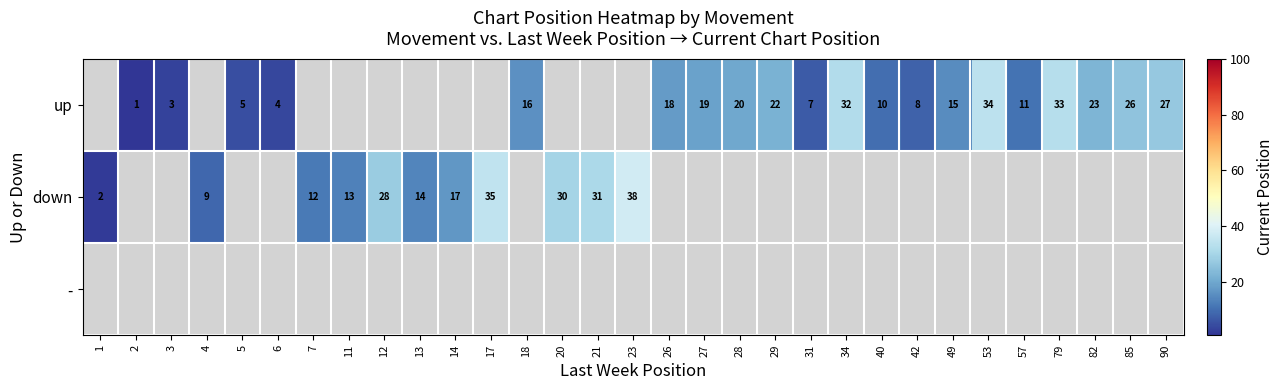

The down series shows 6 at 4. True or false?

False